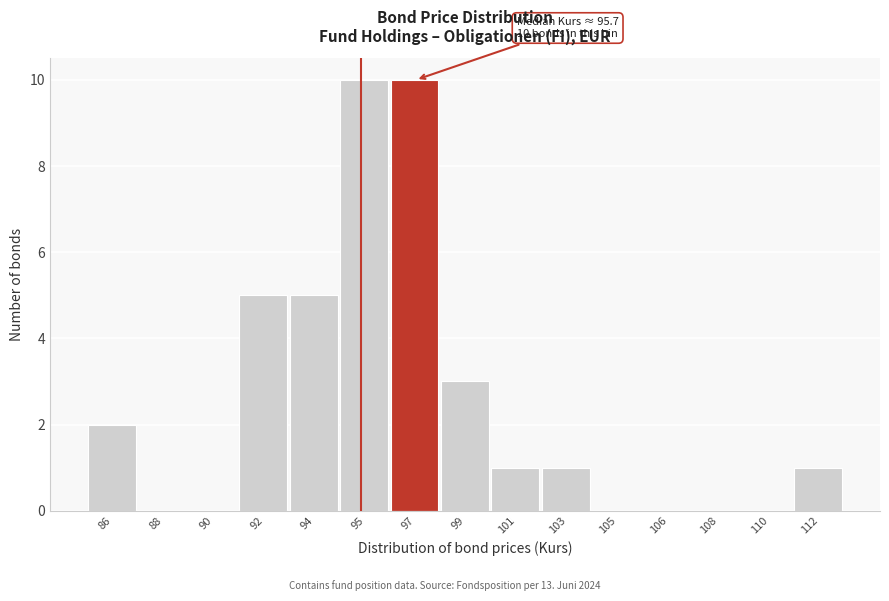

Reading left to right, list all the values displayed in this chart.

86=2	88=0	90=0	92=5	94=5	95=10	97=10	99=3	101=1	103=1	105=0	106=0	108=0	110=0	112=1